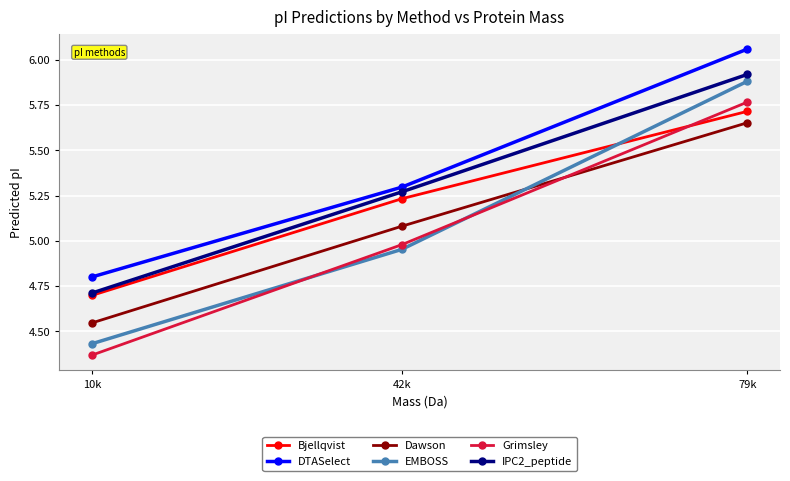

What is the total value across all series at 42k?

30.8